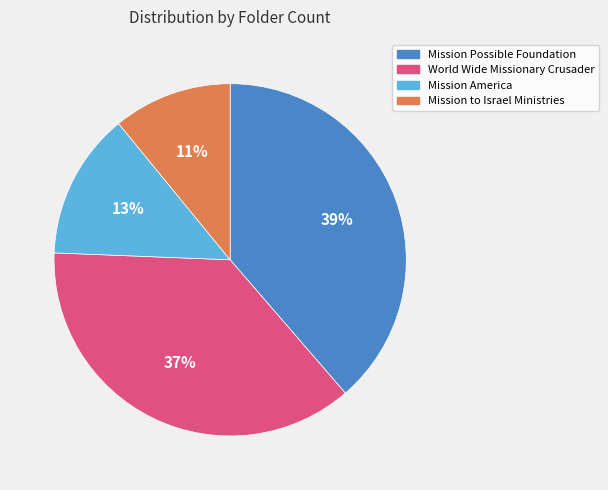

Which slice is the largest?

Mission Possible Foundation